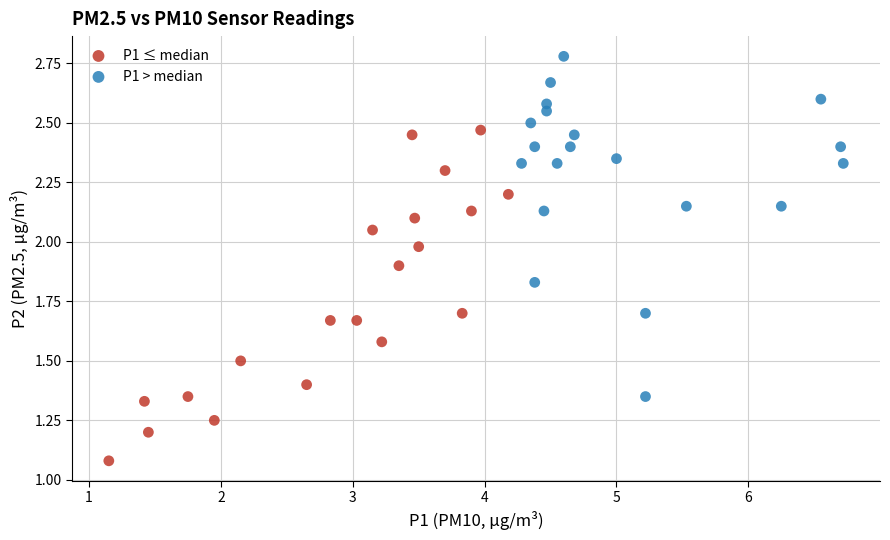

Which series contains the lowest Y value?

P1 ≤ median